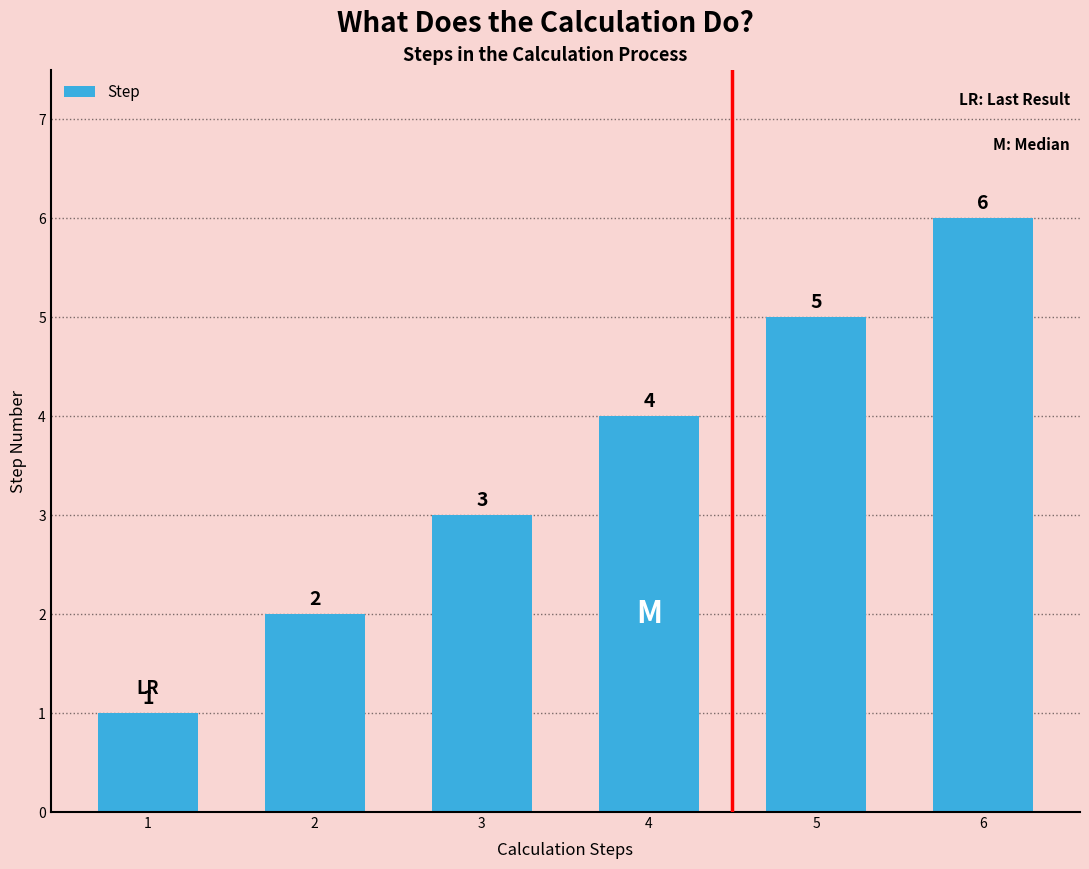

Count the values in the range 2 to 5.

4